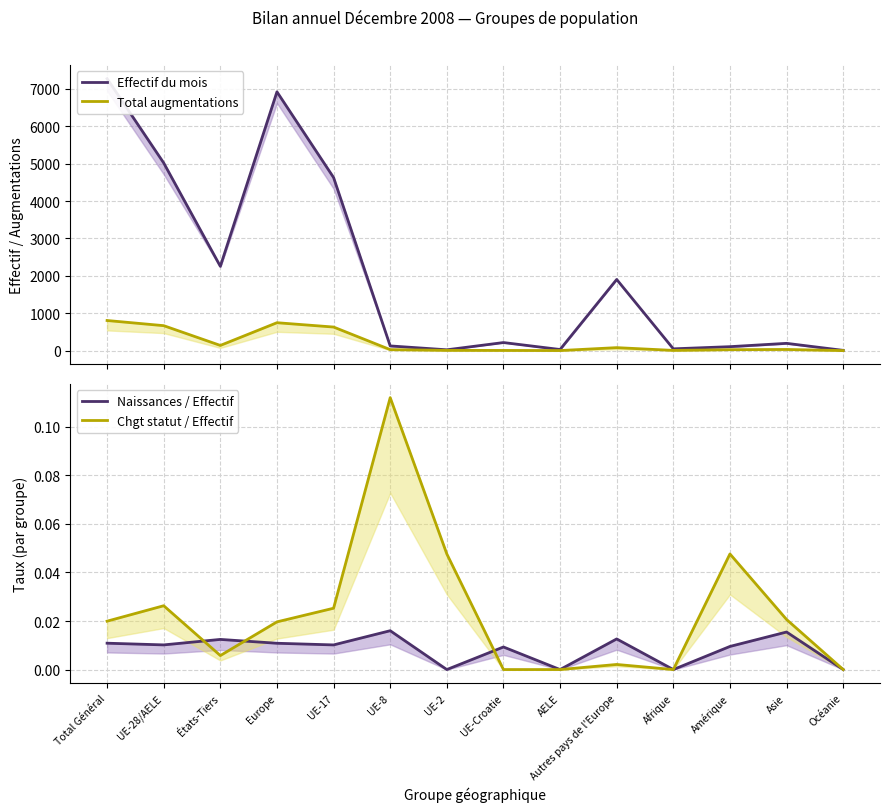

Reading left to right, what are all the values shown in this chart?

Effectif du mois: 7276.0	5021.0	2255.0	6924.0	4631.0	125.0	21.0	215.0	29.0	1903.0	47.0	105.0	194.0	6.0
Total augmentations: 805.0	667.0	138.0	746.0	630.0	26.0	6.0	4.0	1.0	79.0	5.0	24.0	30.0	0.0
Naissances / Effectif: 0.0	0.0	0.0	0.0	0.0	0.0	0.0	0.0	0.0	0.0	0.0	0.0	0.0	0.0
Chgt statut / Effectif: 0.0	0.0	0.0	0.0	0.0	0.1	0.0	0.0	0.0	0.0	0.0	0.0	0.0	0.0